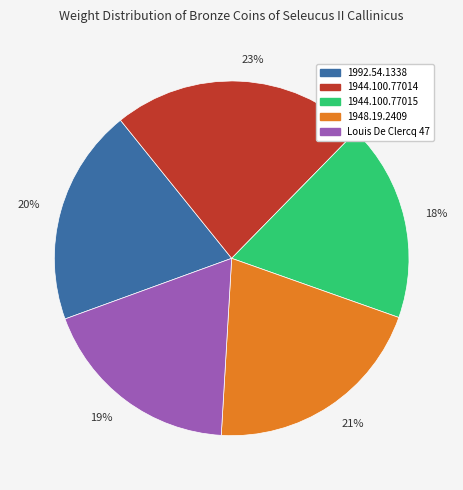

Which has a higher value, 20% or 19%?

20%